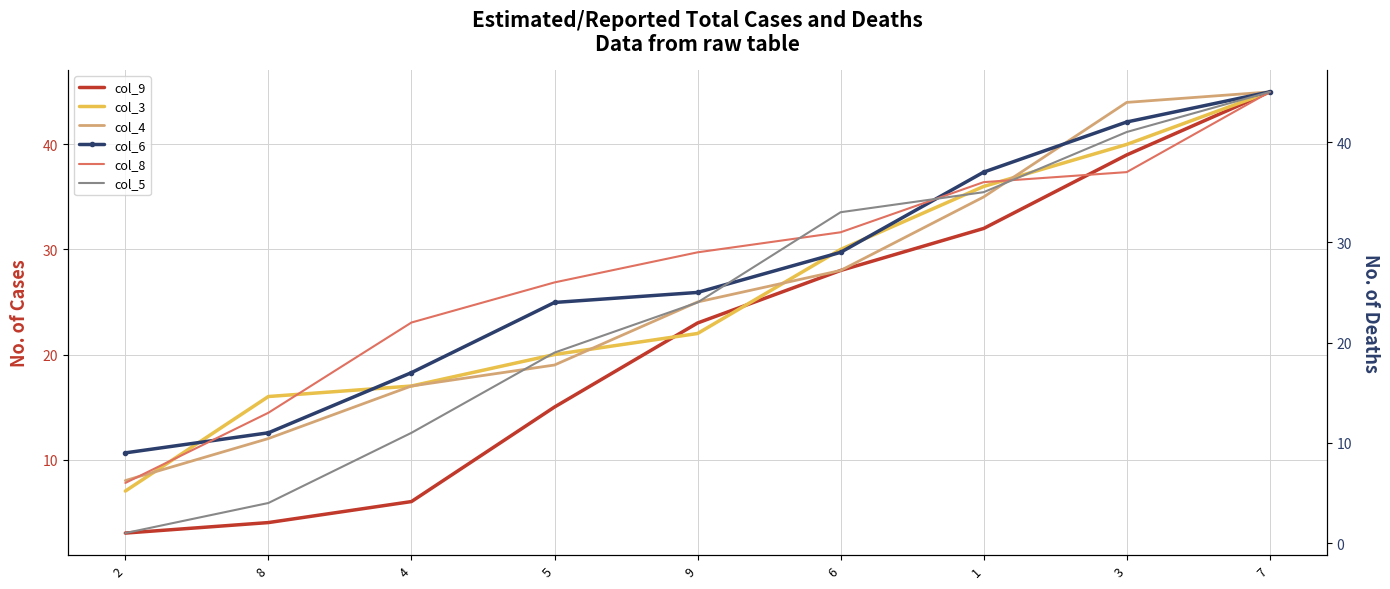

True or false: col_4 and col_8 cross at least once.

True